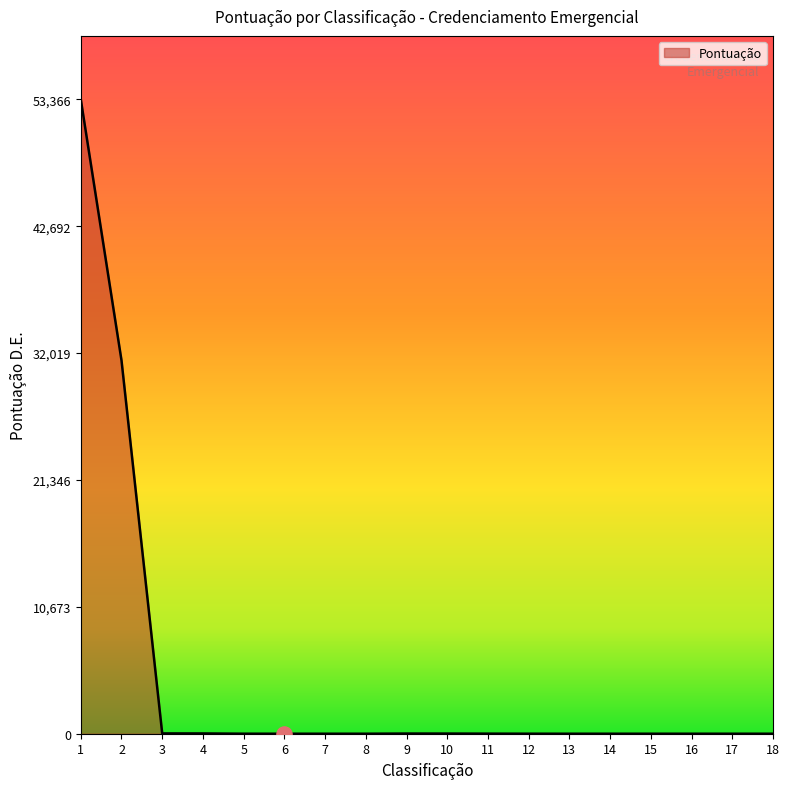

What is the change in value from 2 to 8?

-31405.0